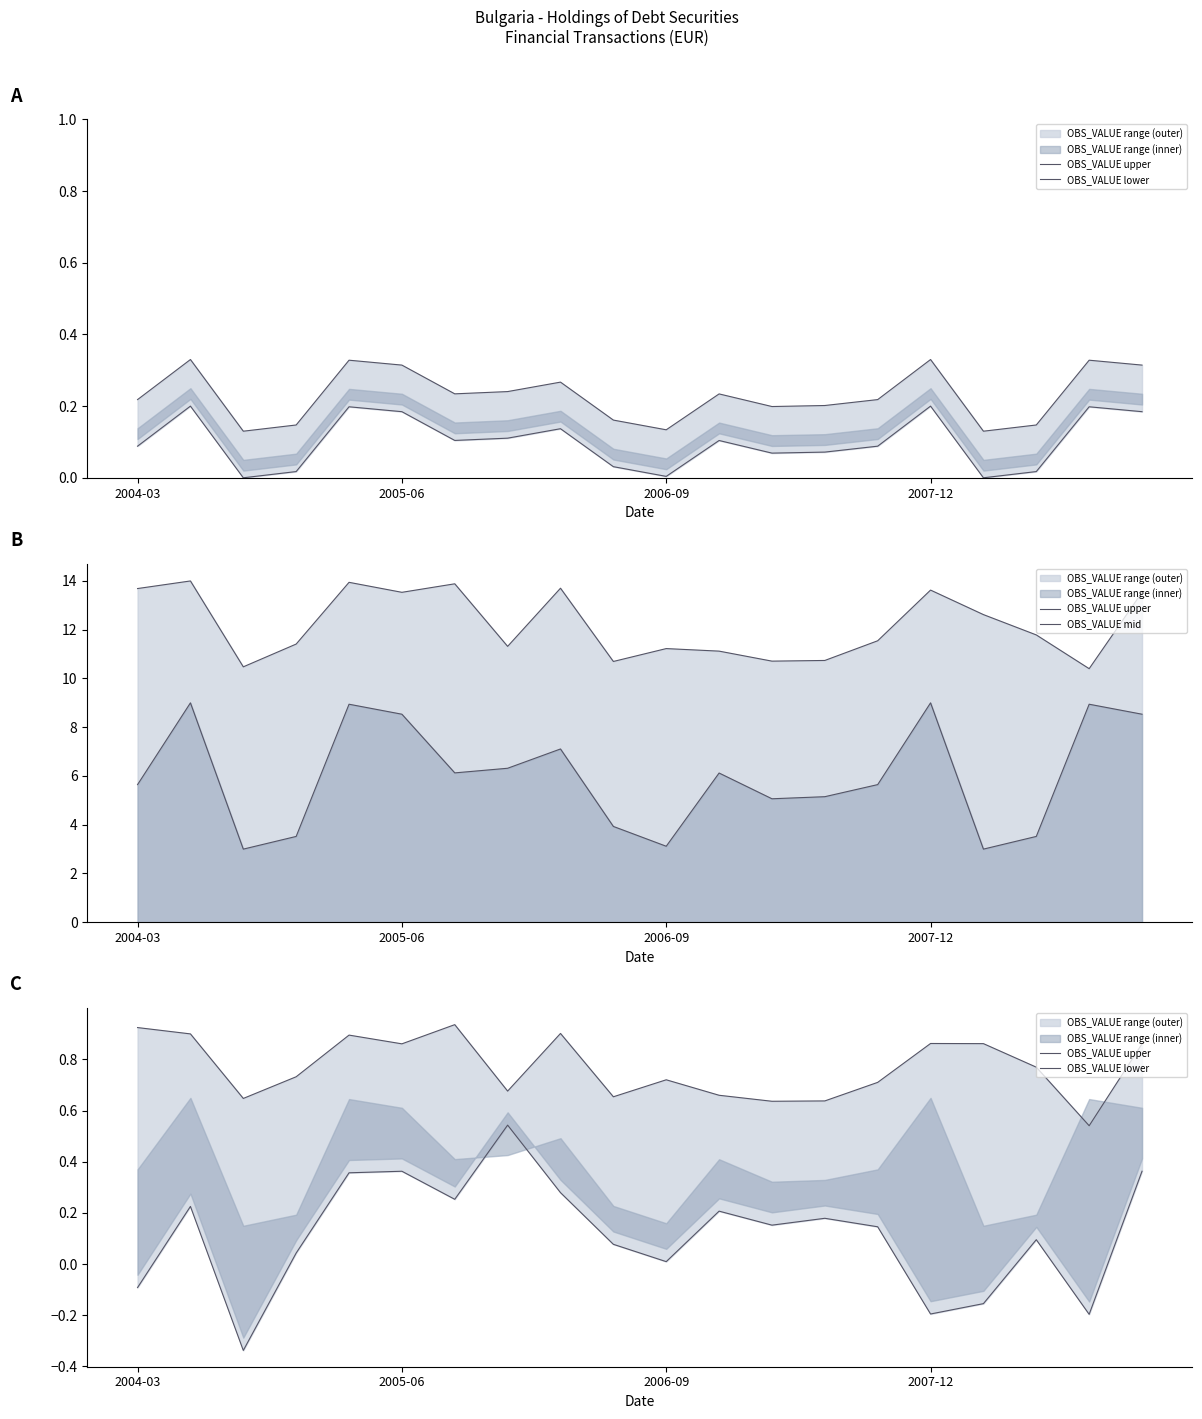

Between 9 and 13, which series saw the biggest shift?

OBS_VALUE mid